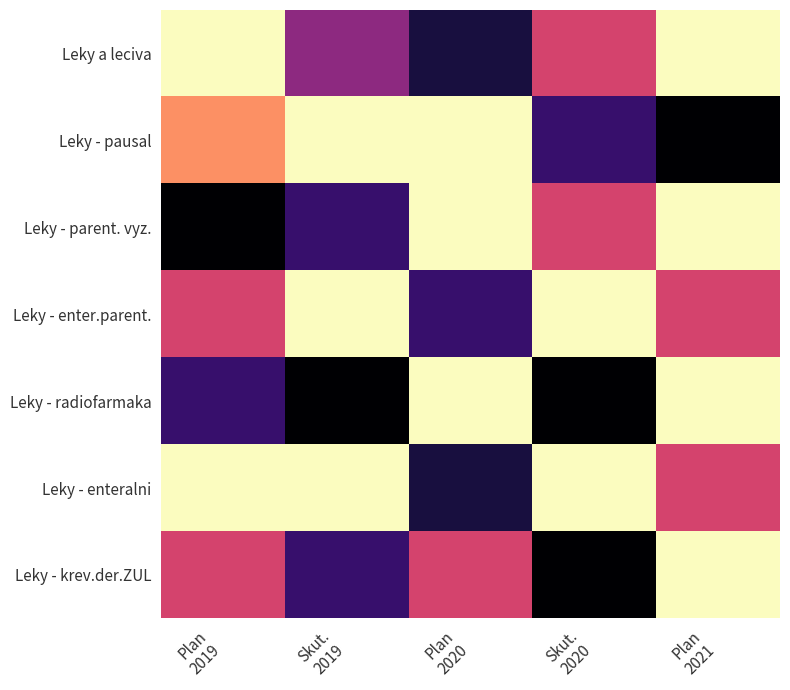

Reading left to right, what are all the values shown in this chart?

Leky a leciva: Plan
2019=-310832	Skut.
2019=-155000	Plan
2020=-80000	Skut.
2020=-200000	Plan
2021=-310832
Leky - pausal: Plan
2019=-250000	Skut.
2019=-310832	Plan
2020=-310832	Skut.
2020=-100000	Plan
2021=-50000
Leky - parent. vyz.: Plan
2019=-50000	Skut.
2019=-100000	Plan
2020=-310832	Skut.
2020=-200000	Plan
2021=-310832
Leky - enter.parent.: Plan
2019=-200000	Skut.
2019=-310832	Plan
2020=-100000	Skut.
2020=-310832	Plan
2021=-200000
Leky - radiofarmaka: Plan
2019=-100000	Skut.
2019=-50000	Plan
2020=-310832	Skut.
2020=-50000	Plan
2021=-310832
Leky - enteralni: Plan
2019=-310832	Skut.
2019=-310832	Plan
2020=-80000	Skut.
2020=-310832	Plan
2021=-200000
Leky - krev.der.ZUL: Plan
2019=-200000	Skut.
2019=-100000	Plan
2020=-200000	Skut.
2020=-50000	Plan
2021=-310832